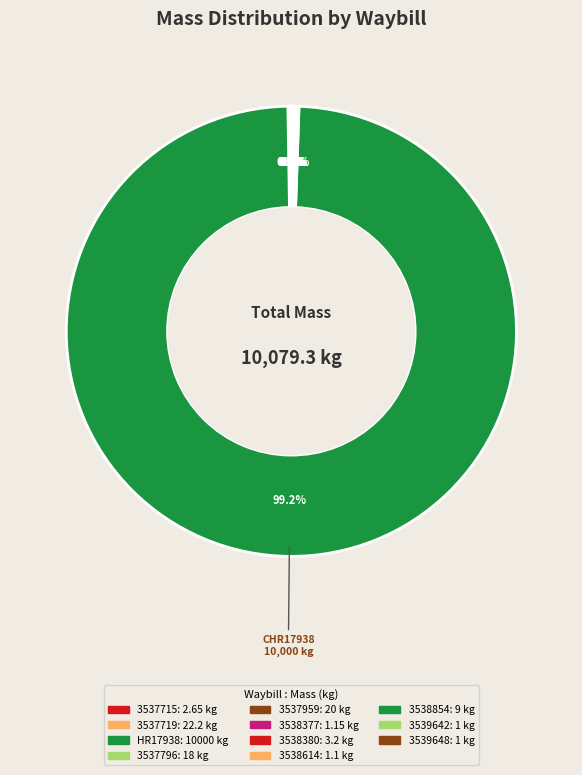

What is the majority slice?

CHR17938